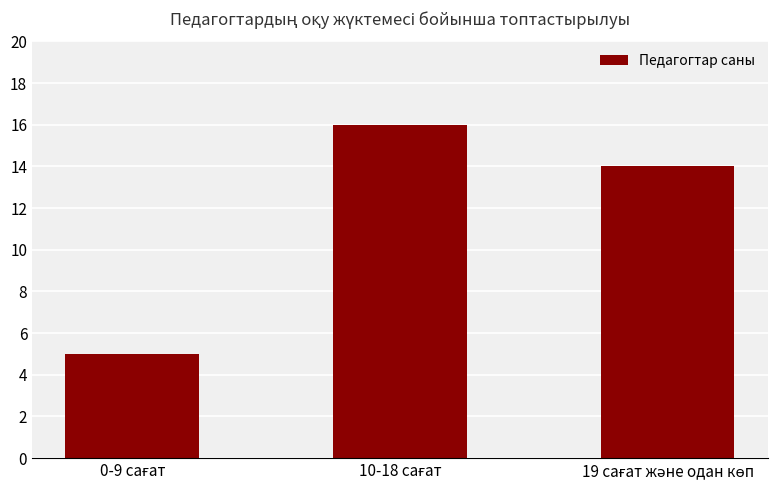

What is the greatest value displayed?

16